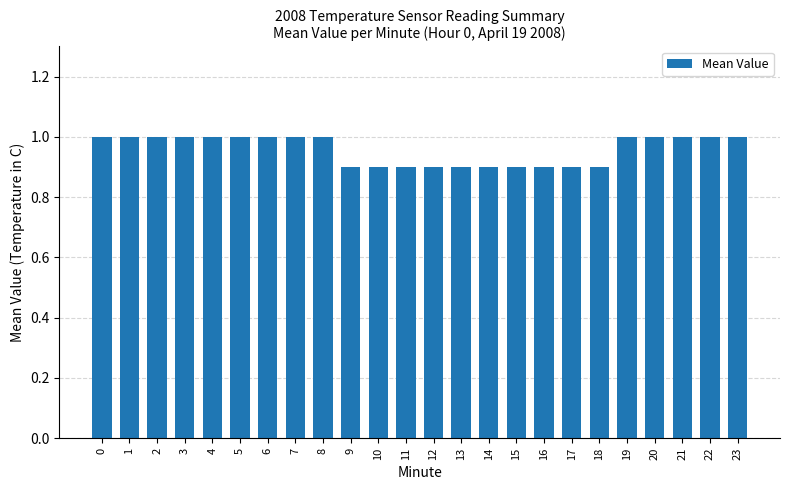

How many series are shown in this chart?

1